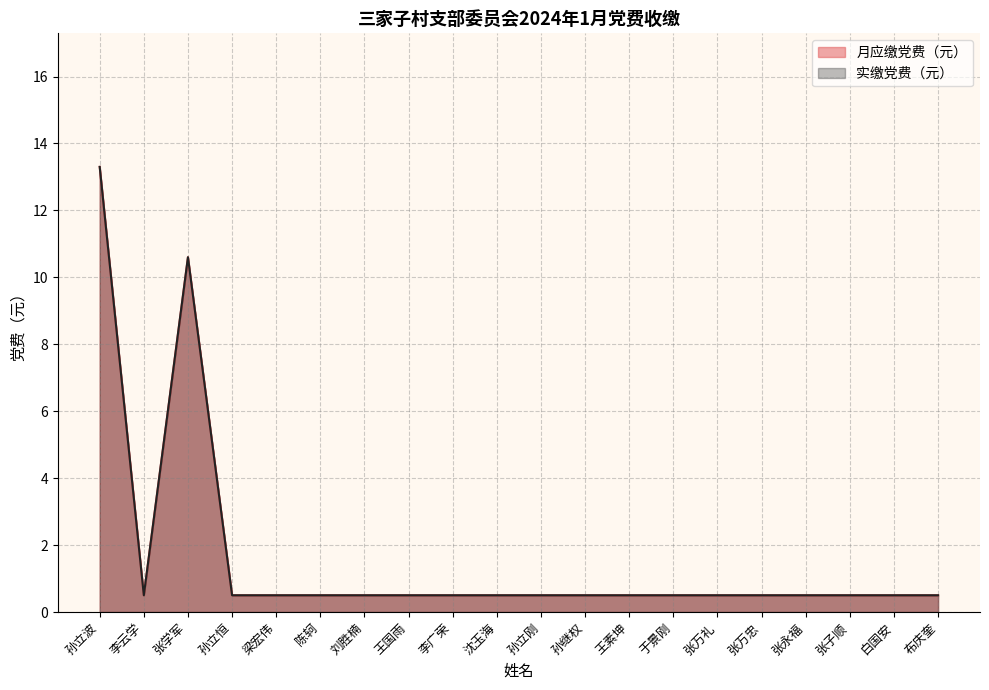

Reading right to left, list all the values displayed in this chart.

月应缴党费（元）: 0.5	0.5	0.5	0.5	0.5	0.5	0.5	0.5	0.5	0.5	0.5	0.5	0.5	0.5	0.5	0.5	0.5	10.6	0.5	13.3
实缴党费（元）: 0.5	0.5	0.5	0.5	0.5	0.5	0.5	0.5	0.5	0.5	0.5	0.5	0.5	0.5	0.5	0.5	0.5	10.6	0.5	13.3